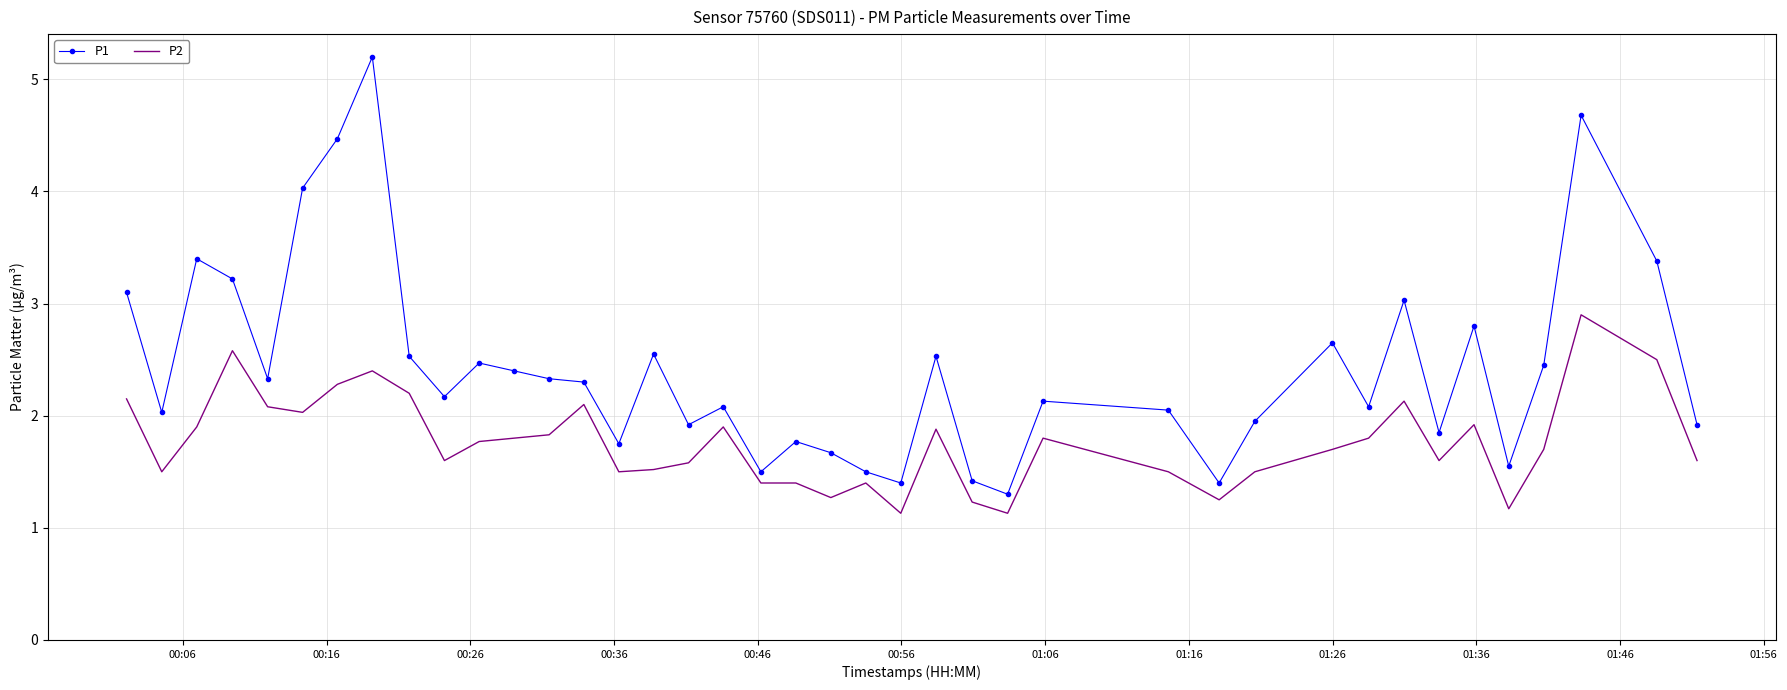

What is the sum of all P2 values?

70.6